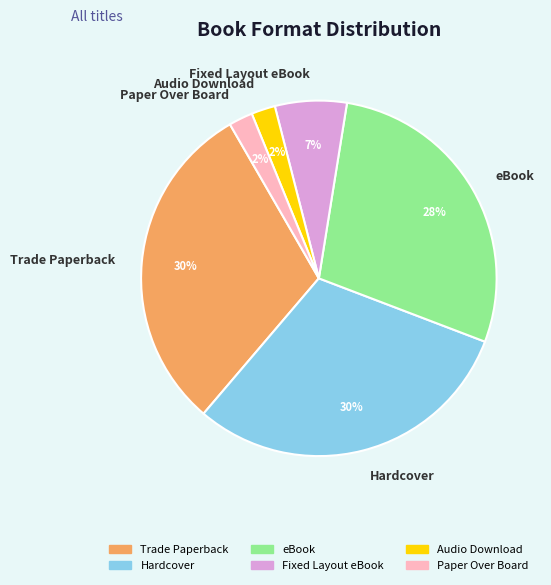

Do Fixed Layout eBook and Audio Download together represent more than half of the pie?

No